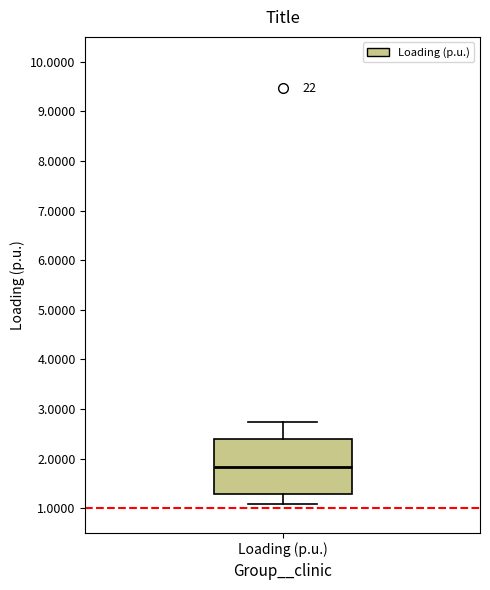

Where does the lower whisker of the box for Loading (p.u.) end on the y-axis? The values are not printed on the chart, so give them approximately, as read against the axis.

1.1